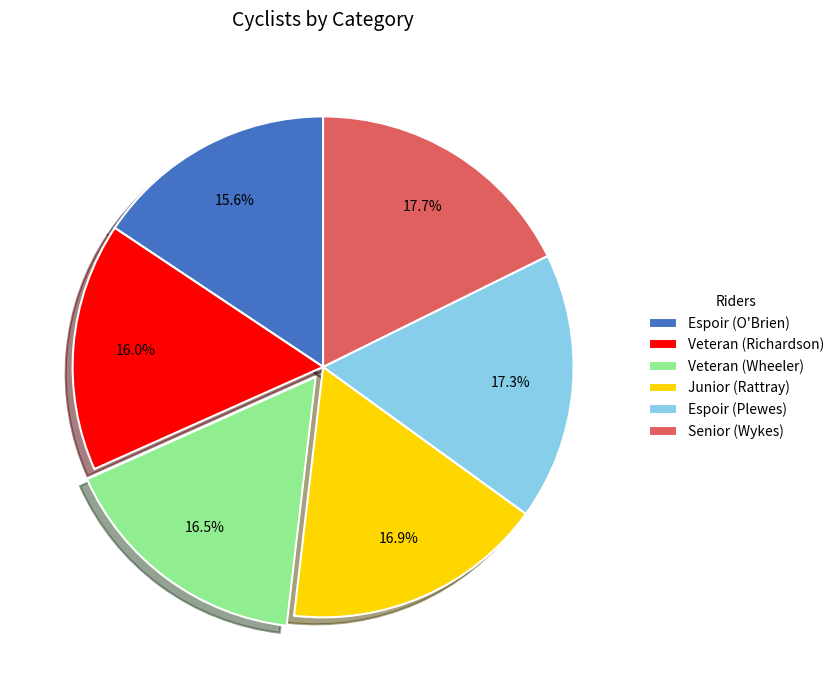

What percentage is NOT represented by Veteran (Wheeler)?

83.5%